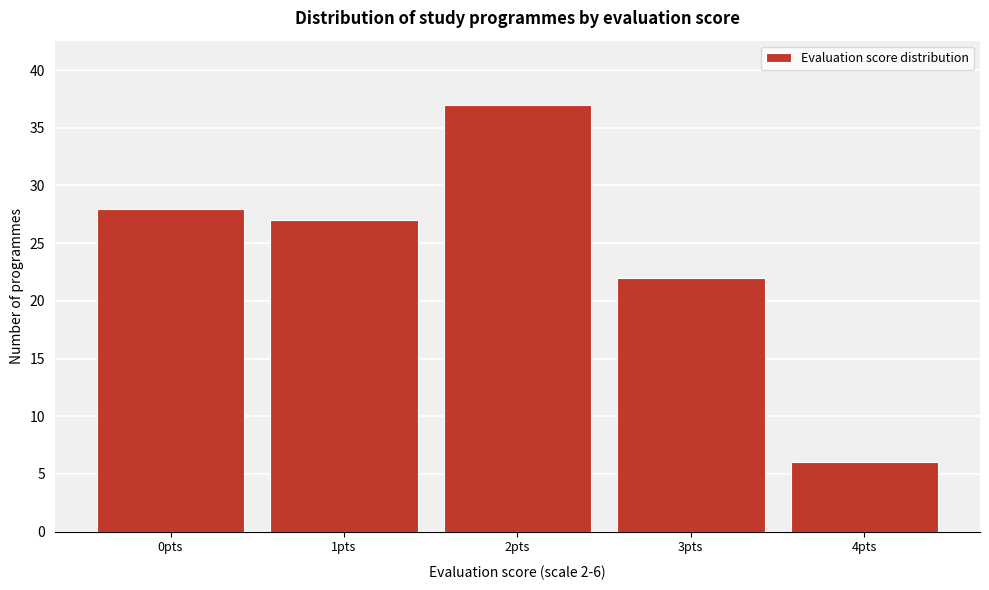

Reading right to left, list all the values displayed in this chart.

6	22	37	27	28